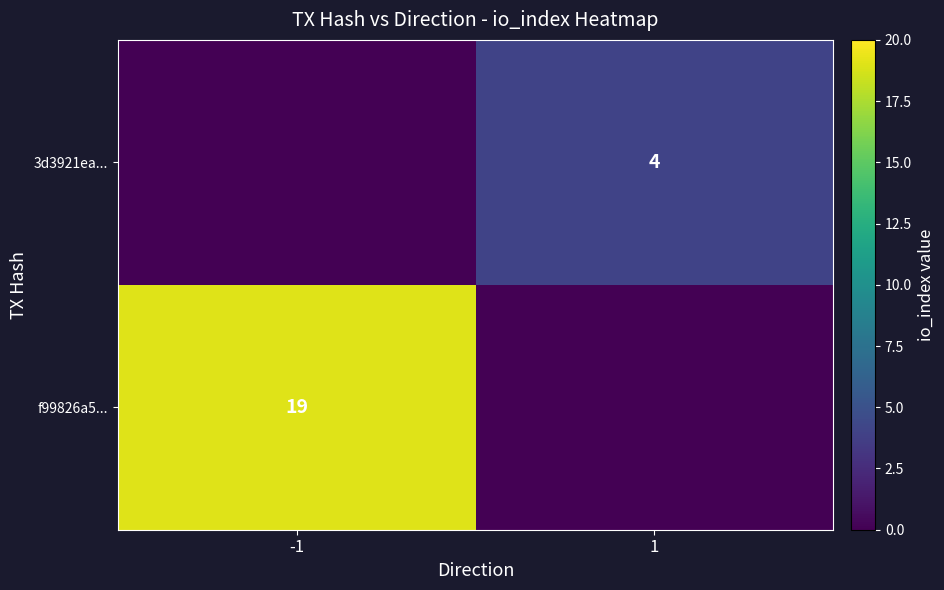

The 3d3921ea... series shows 2 at 1. True or false?

False